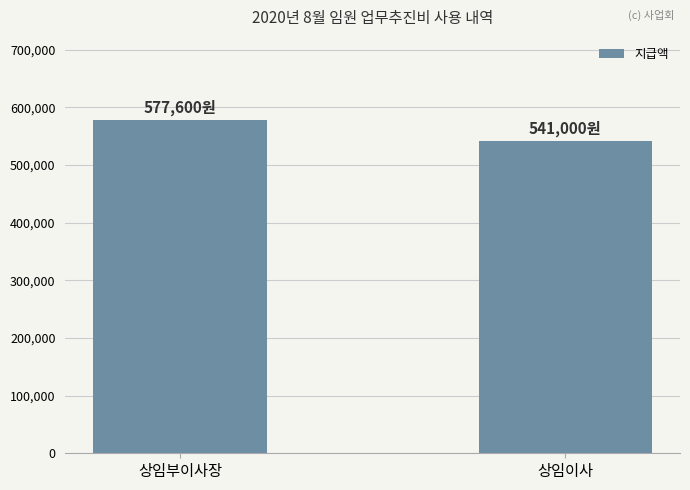

What is the change in value from 상임부이사장 to 상임이사?

-36600